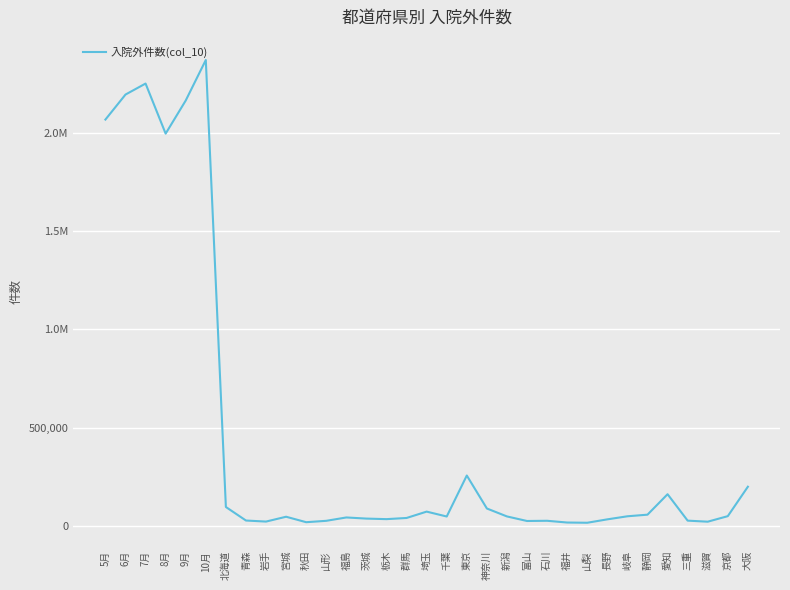

The chart shows a value of 647611 at 9月. True or false?

False